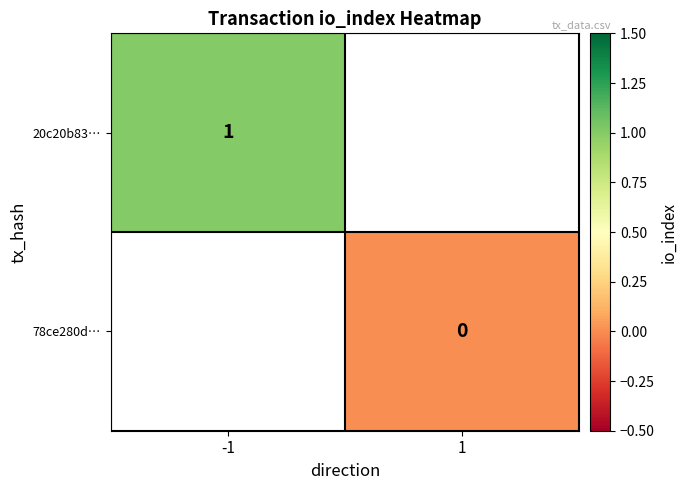

Is it true that 20c20b83… equals 1 at -1?

True